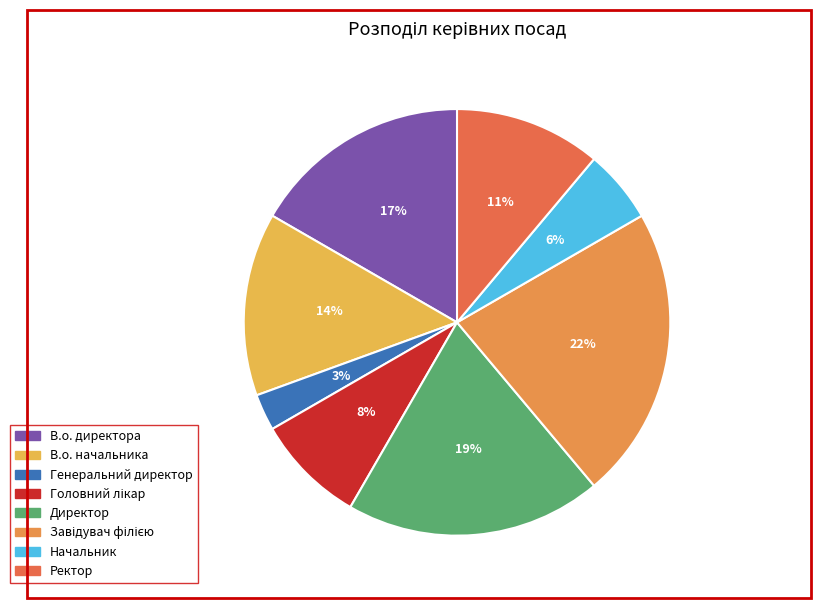

Approximately how many times larger is the value at Генеральний директор compared to Завідувач філією?

0.1